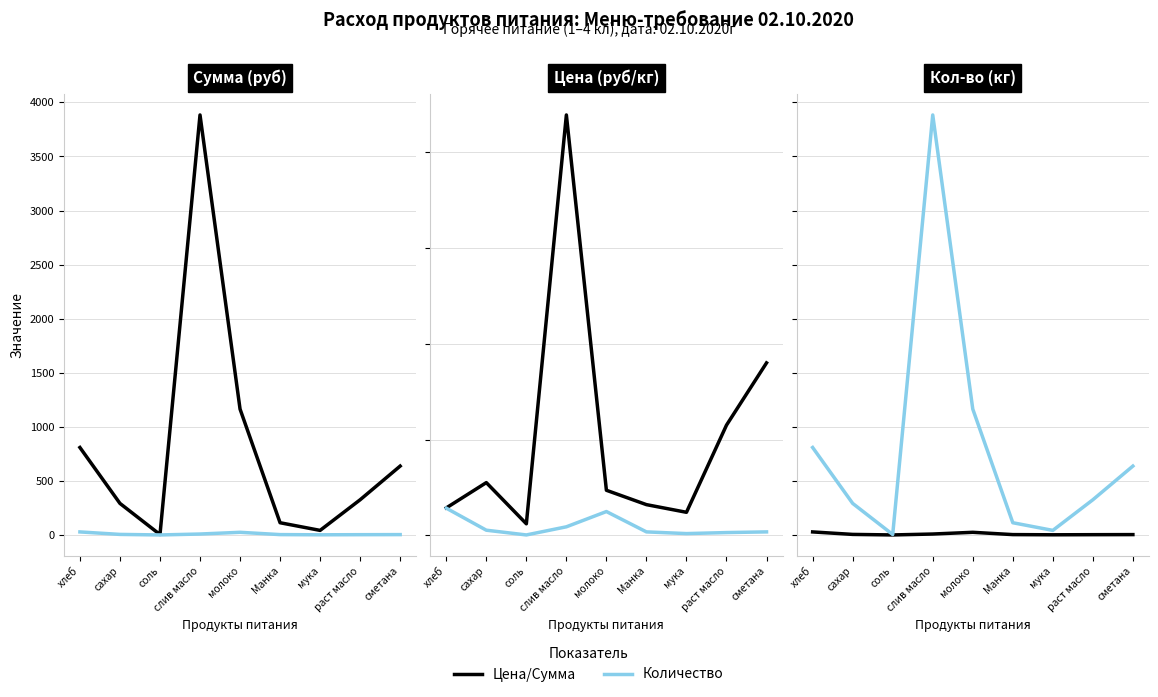

What position from the right is молоко?

5